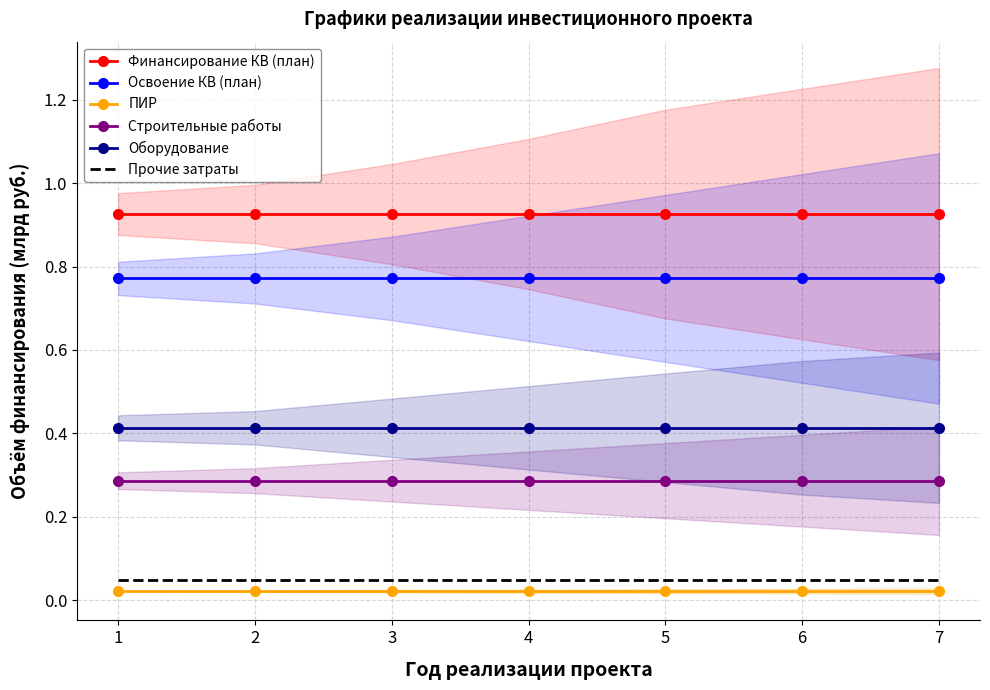

What are all the series names shown in the legend?

Финансирование КВ (план), Освоение КВ (план), ПИР, Строительные работы, Оборудование, Прочие затраты